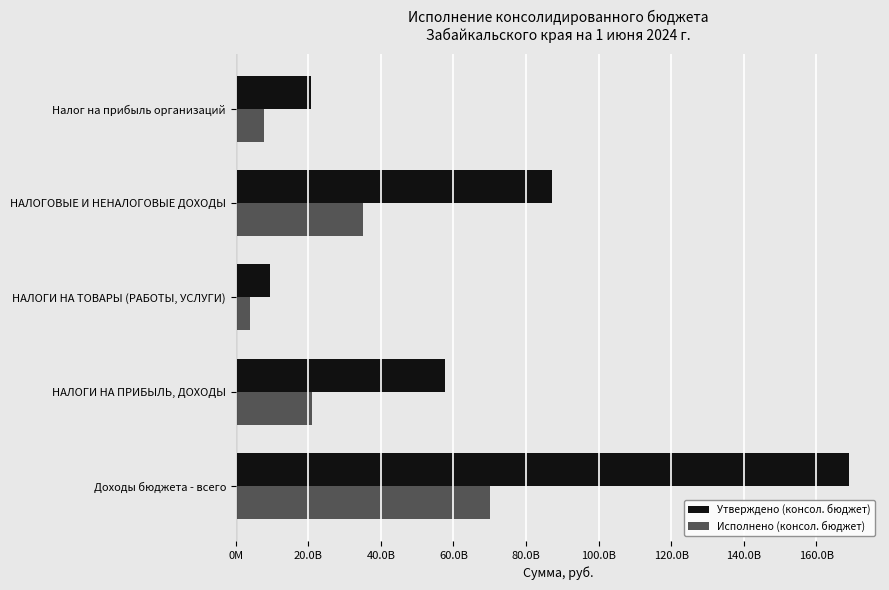

What are all the series names shown in the legend?

Утверждено (консол. бюджет), Исполнено (консол. бюджет)